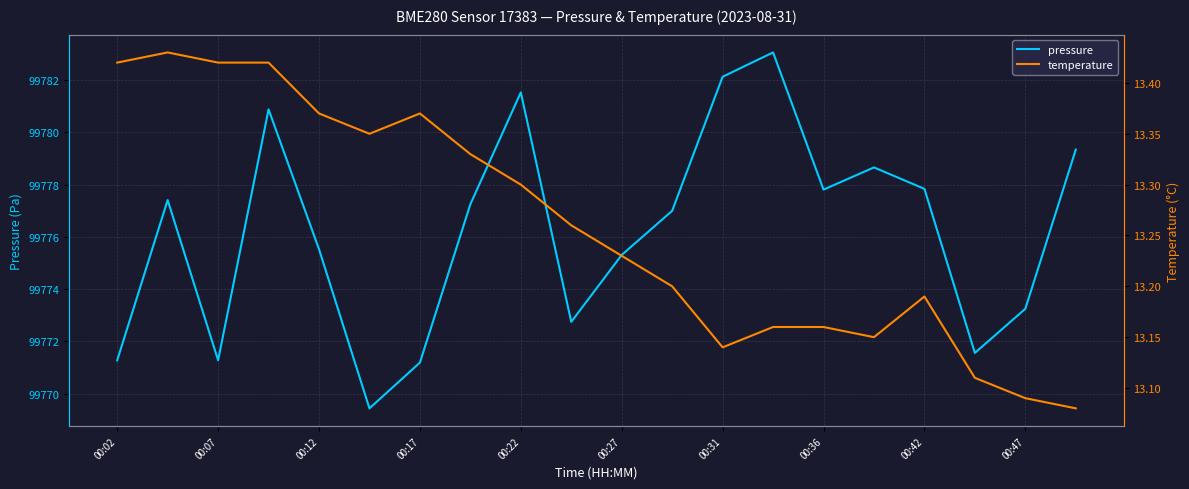

What is the lowest value of the pressure series?

99769.4